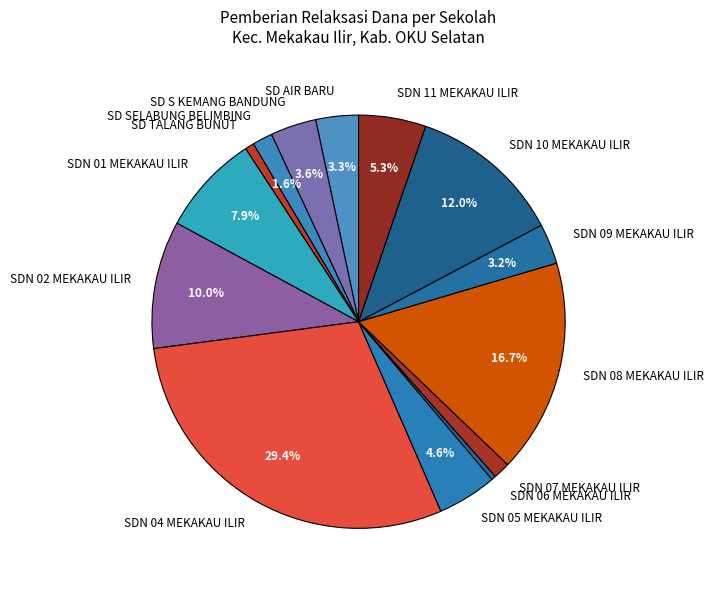

Combined, do SDN 07 MEKAKAU ILIR and SDN 10 MEKAKAU ILIR account for over 50%?

No